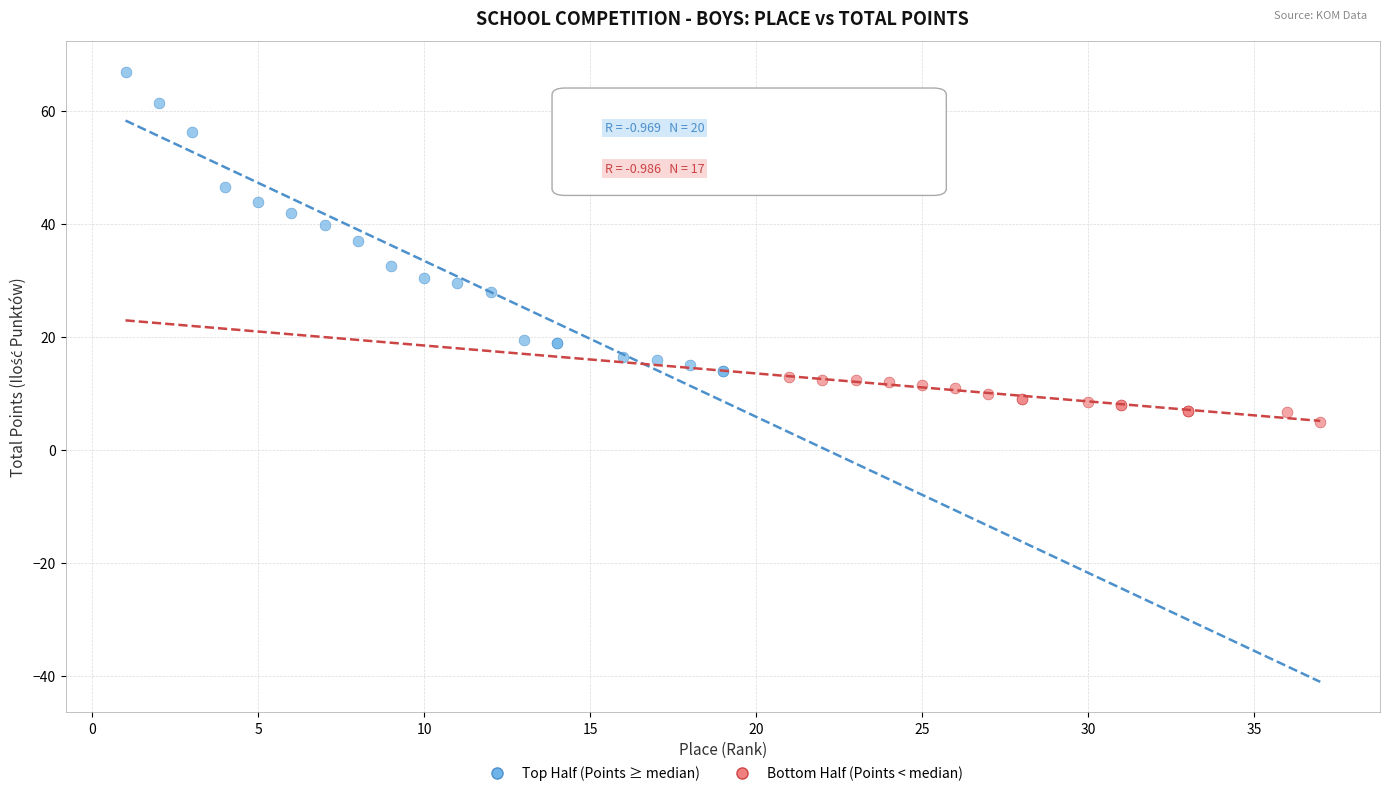

Which series has the widest spread of Y values?

Top Half (Points ≥ median)